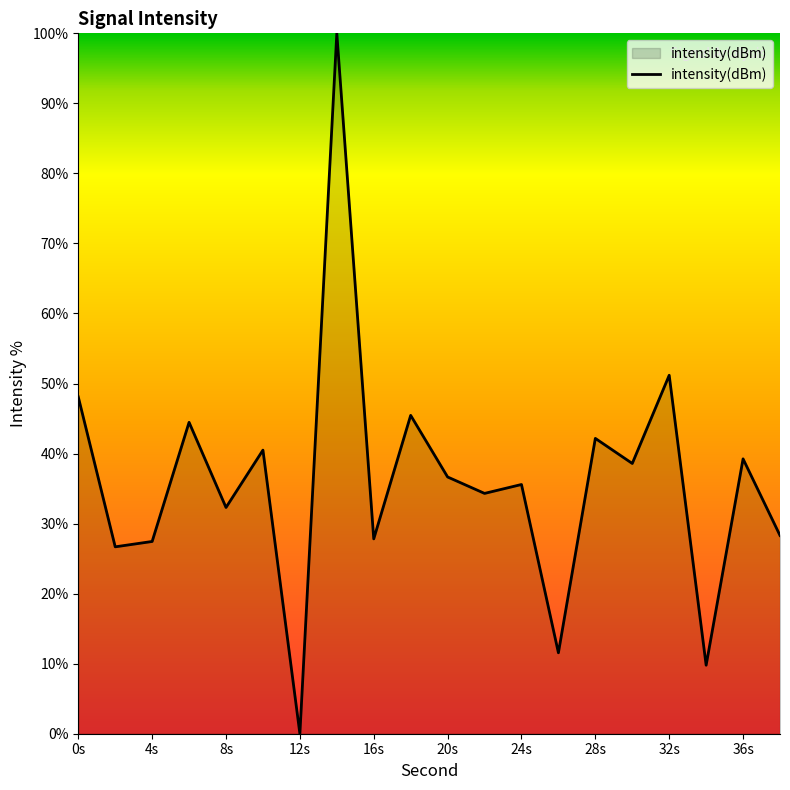

What is the difference between the second highest and second lowest values?

41.4